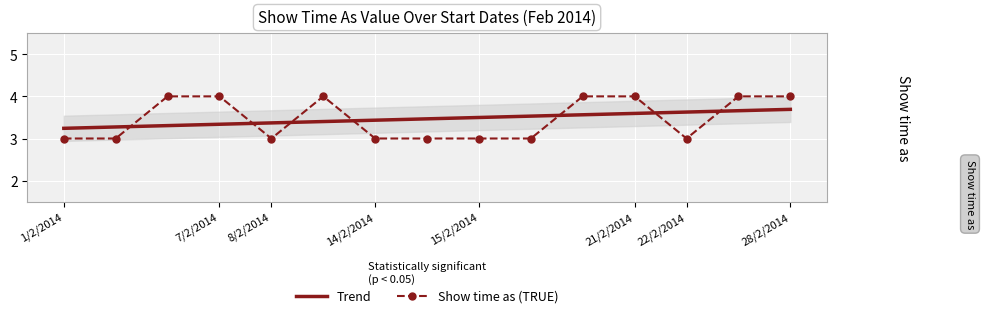

Is it true that Show time as (TRUE) equals 3.0 at 22/2/2014?

True